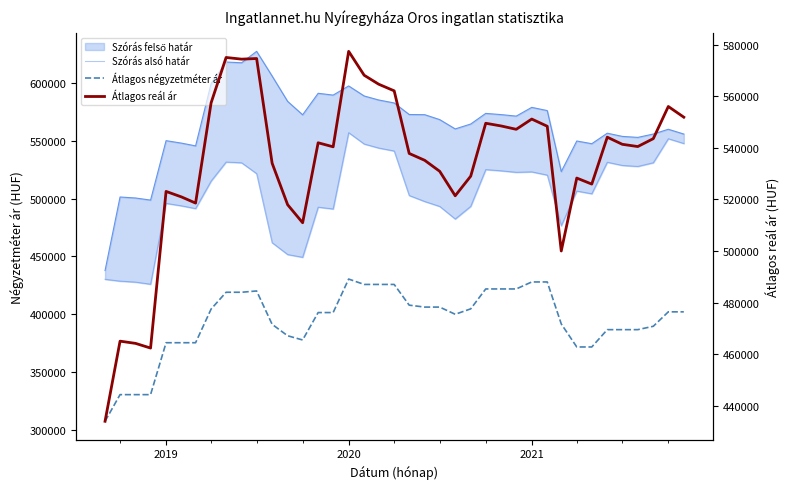

Where is the first local maximum for Átlagos reál ár?

2019